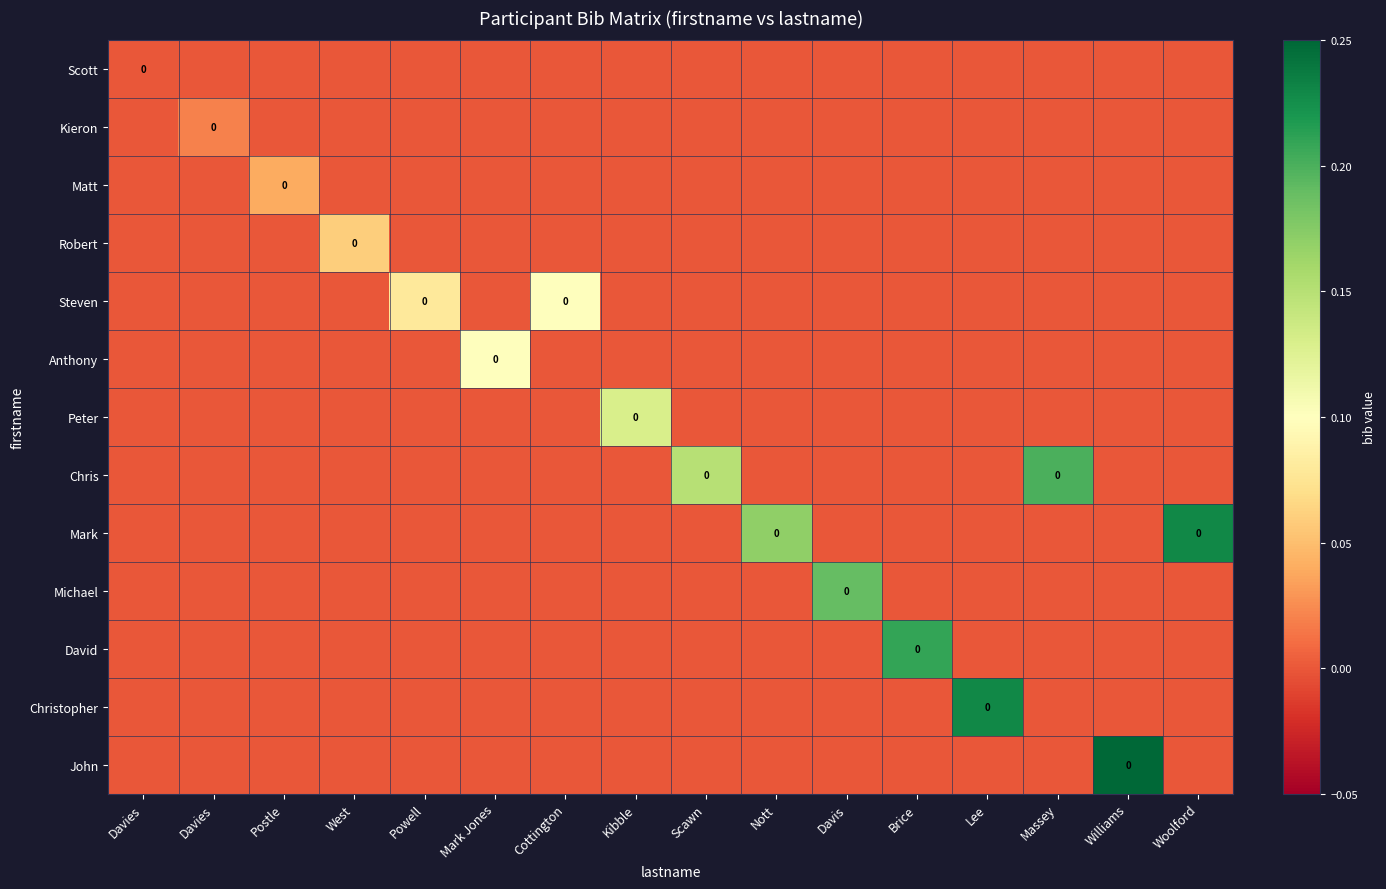

Which series changed the most between Brice and Massey?

David